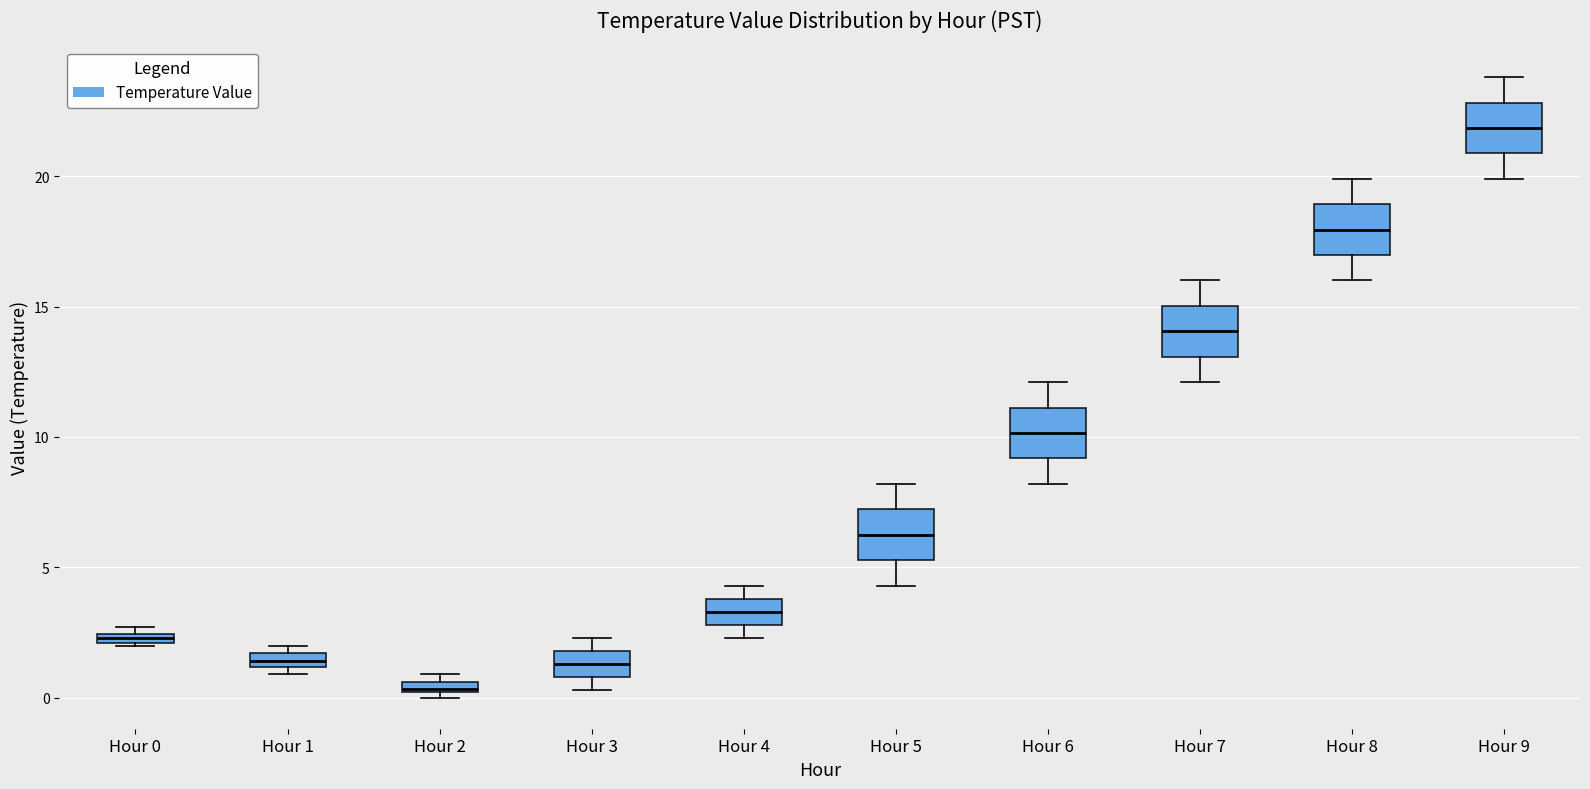

Where is the lower edge of the box for Hour 2 on the y-axis? The values are not printed on the chart, so give them approximately, as read against the axis.

0.0